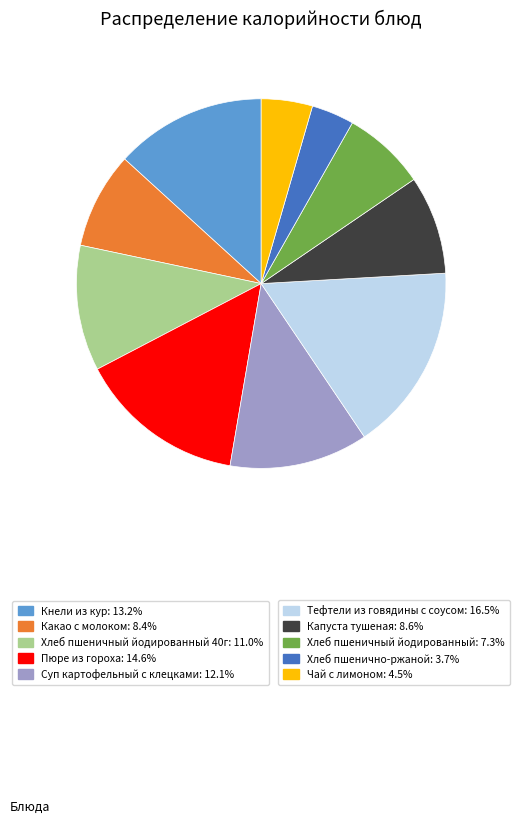

Is there a majority slice in this chart?

No